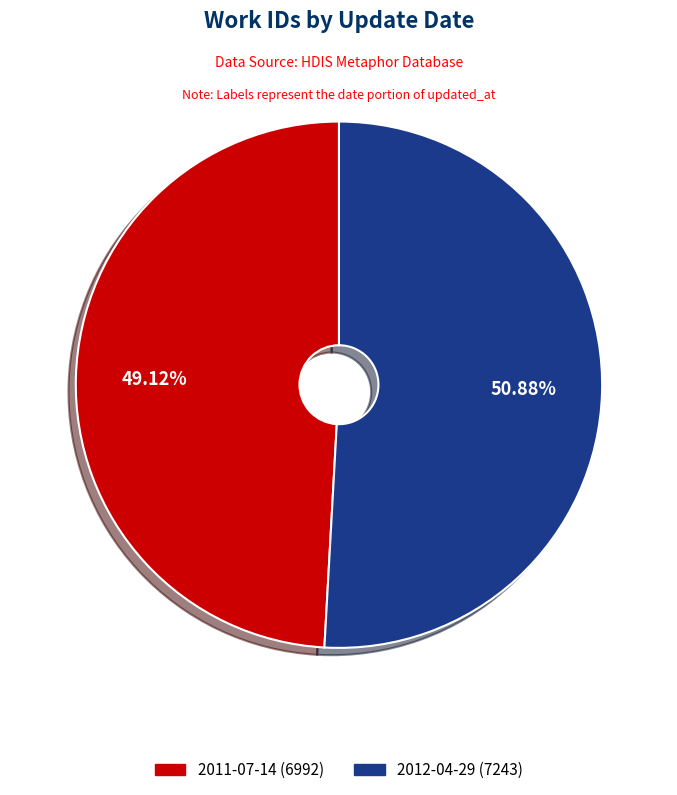

What is the majority slice?

2012-04-29